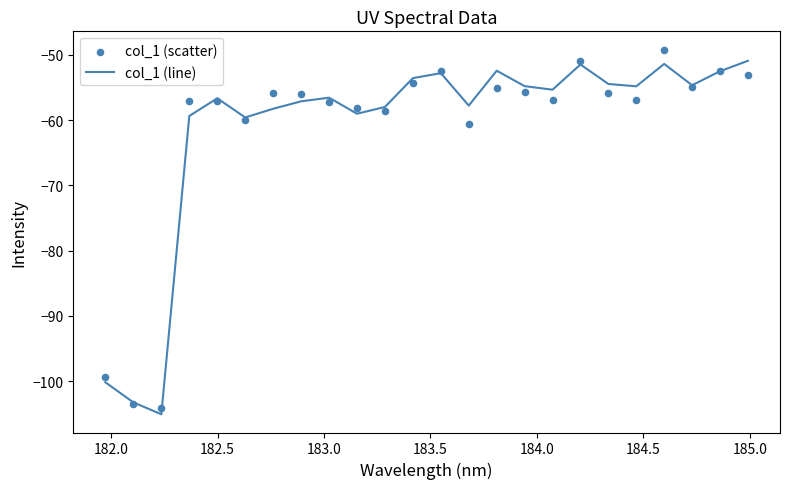

Which series reaches the maximum Y coordinate?

col_1 (scatter)